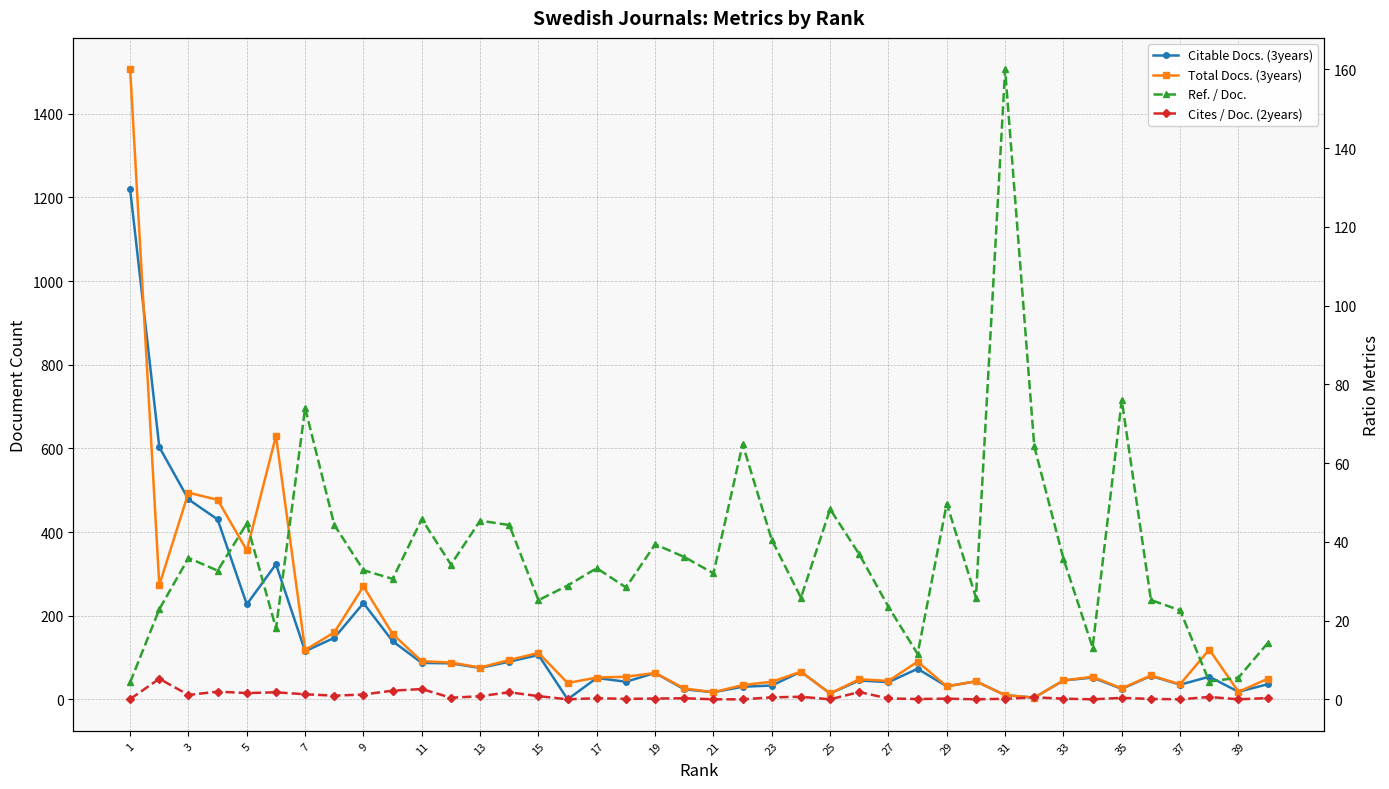

What is the value of the Ref. / Doc. point at the 13th from the left?

45.4